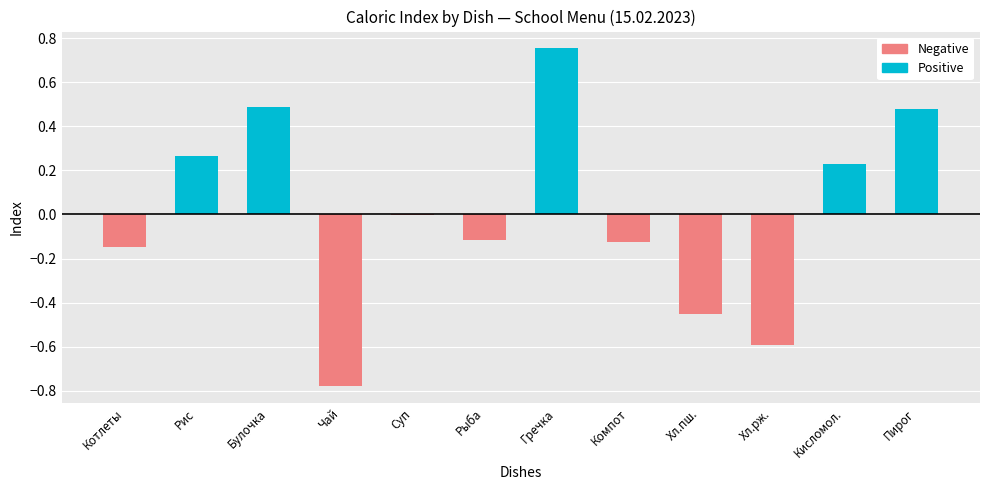

What is the total value across all series at Булочка?

0.5